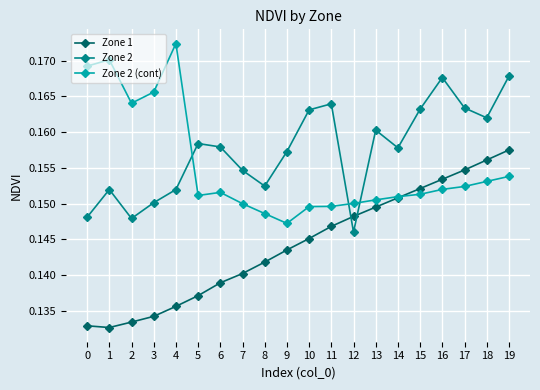

Which series changed the most between 0 and 11?

Zone 2 (cont)